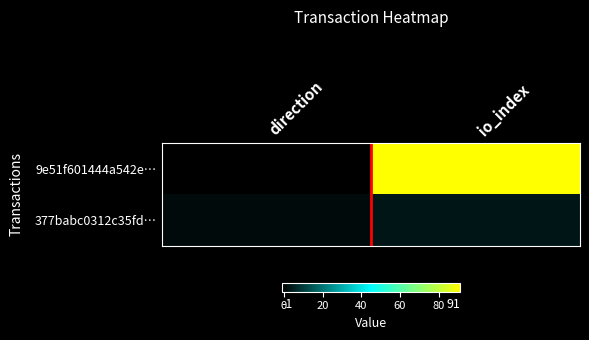

At how many categories does at least one series exceed 11?

1